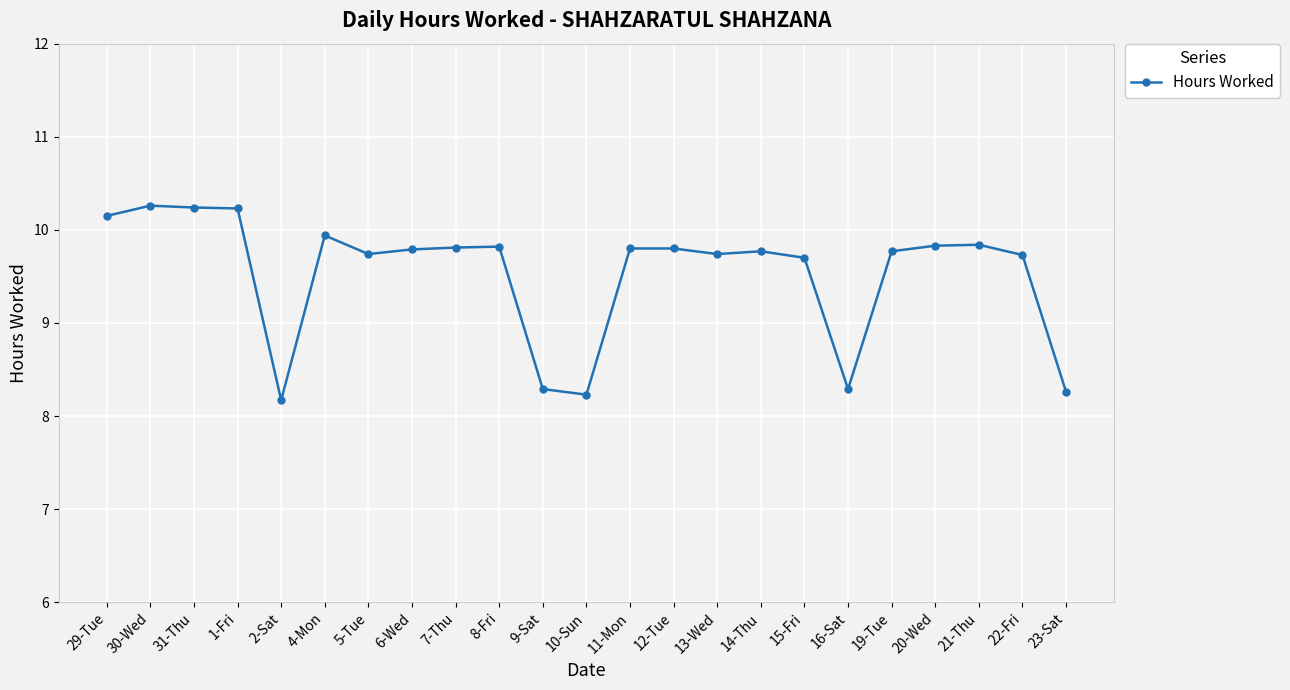

How many lines are shown in the chart?

1